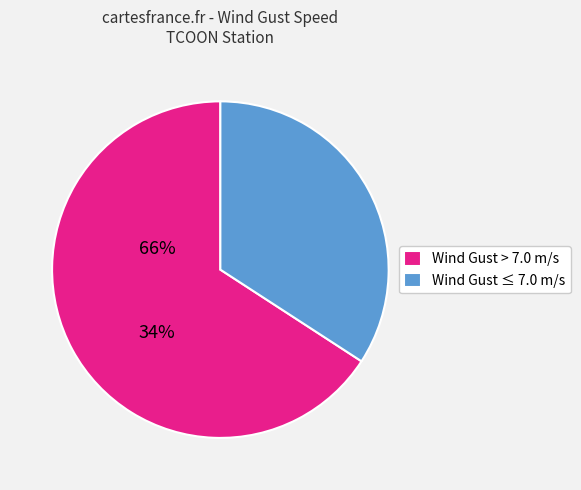

The Wind Gust ≤ 7.0 m/s slice represents 34% of the pie. True or false?

True